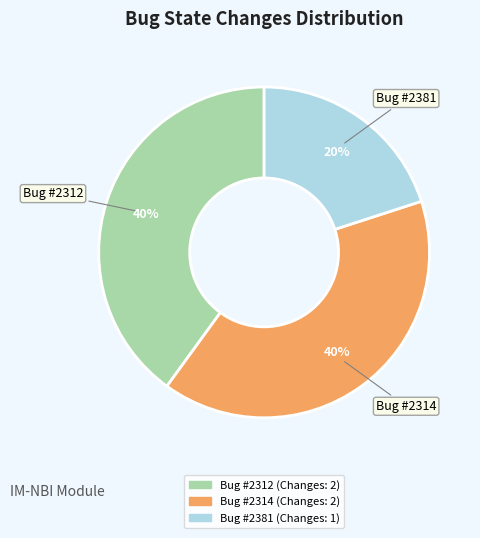

To the nearest percent, what is the average slice percentage?

33%